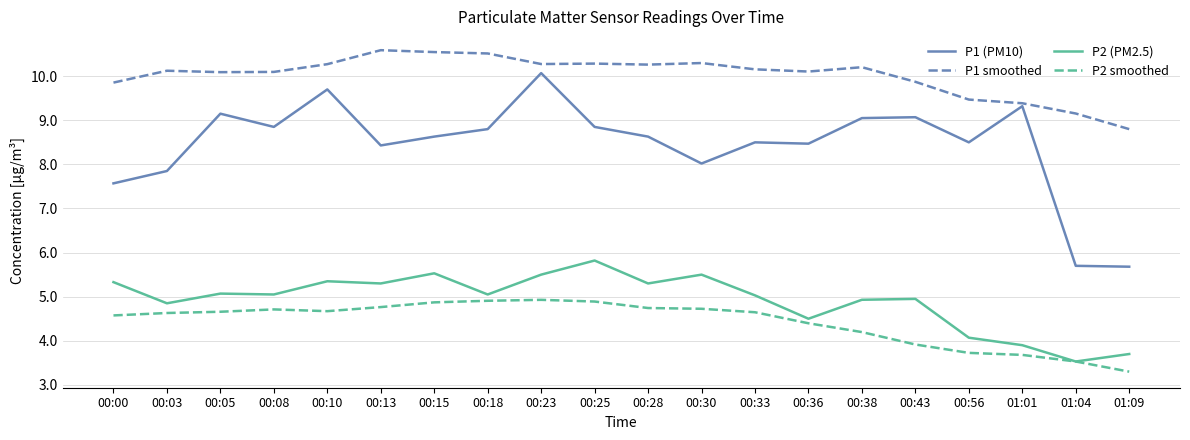

Which series changed the most between 00:00 and 00:03?

P2 (PM2.5)